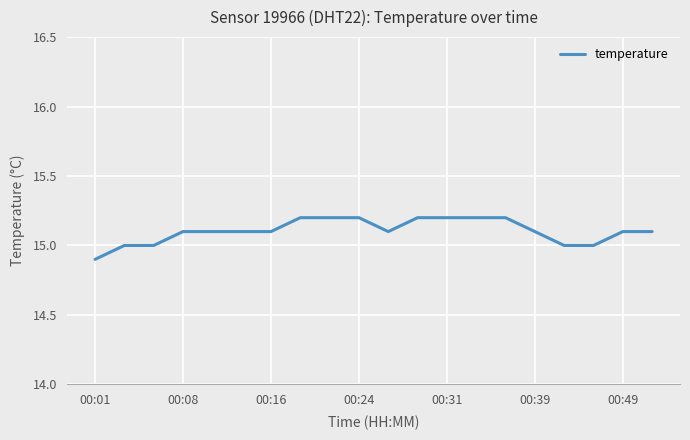

What is the smallest value displayed?

14.9